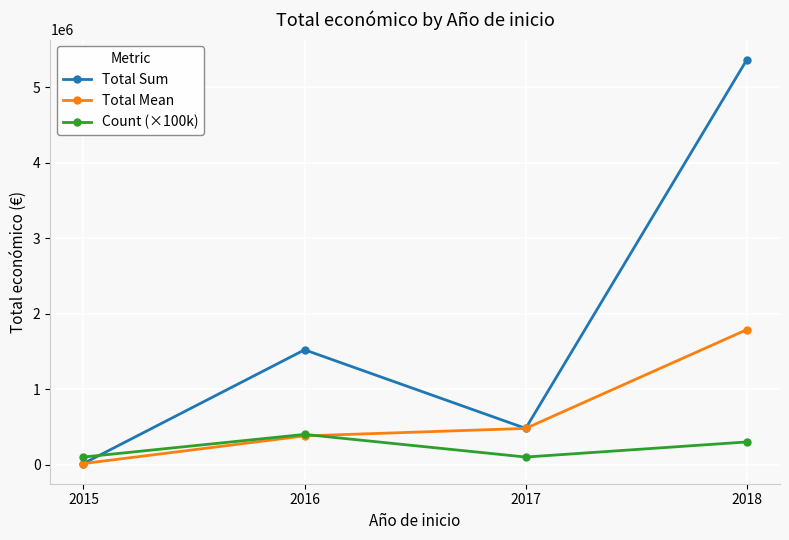

Which series has the largest range (max minus min)?

Total Sum